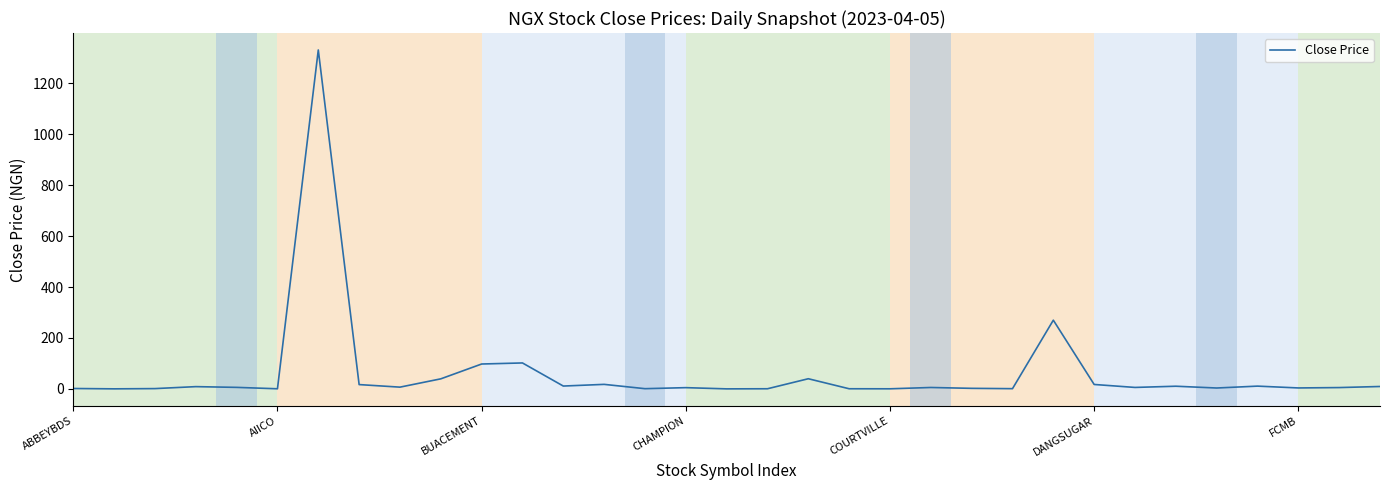

What is the maximum value shown in the chart?

1331.1